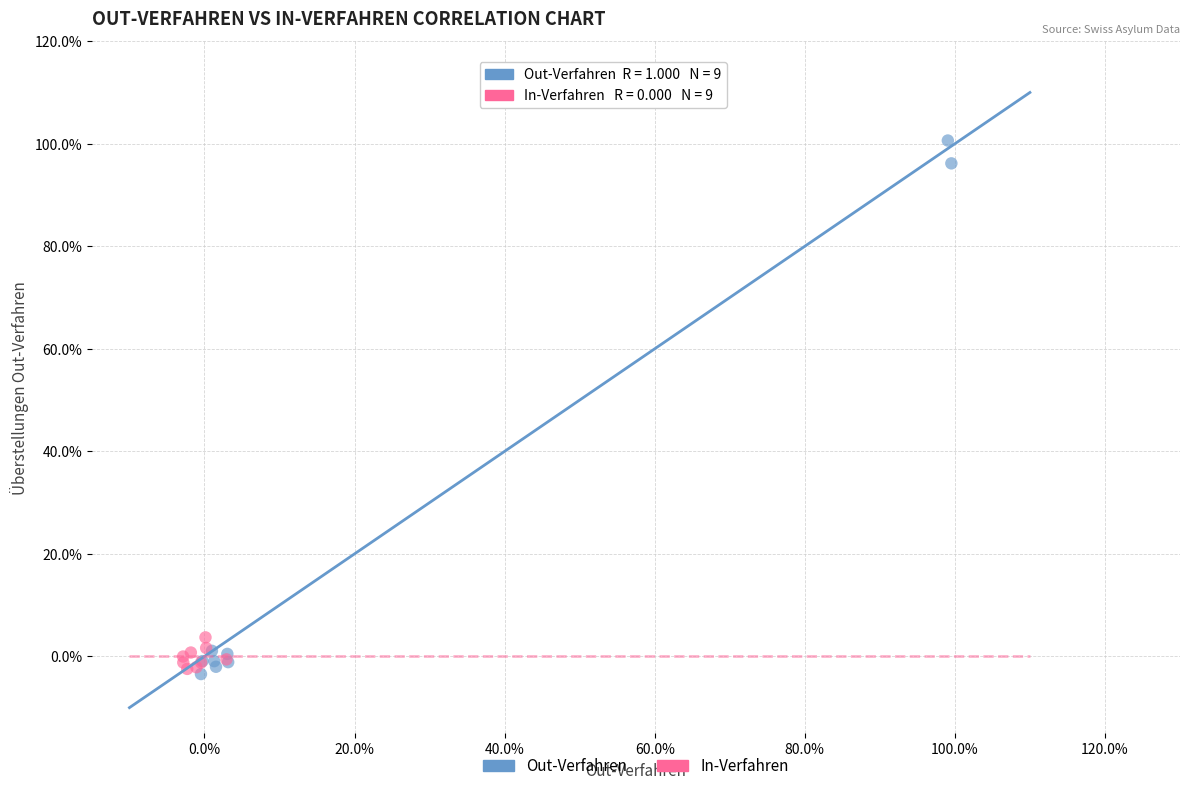

What are all the series names shown in the legend?

Out-Verfahren, In-Verfahren